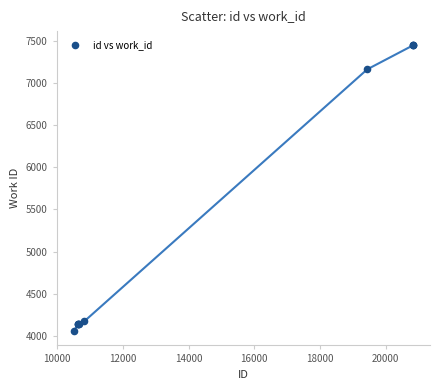

What Y value in the scatter plot is closest to 5751?

7163